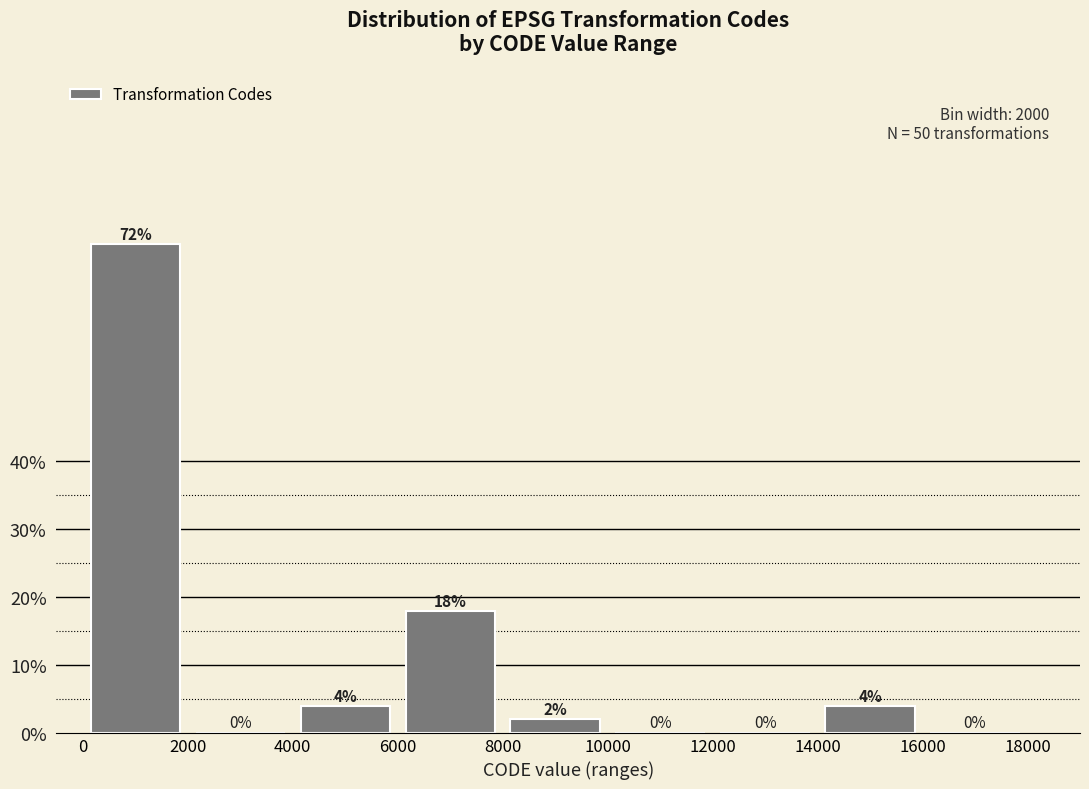

What is the height of the bar covering 4000 to 6000 on the x-axis?

4